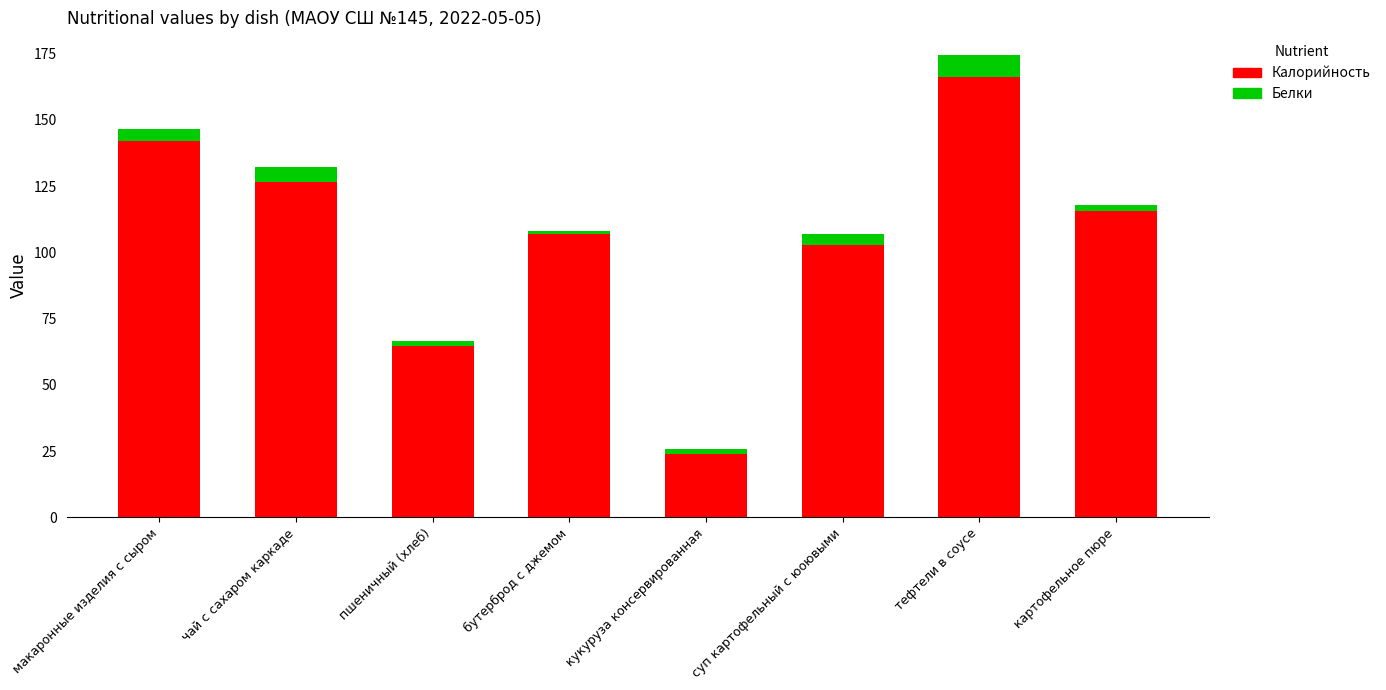

Are the bars horizontal?

No